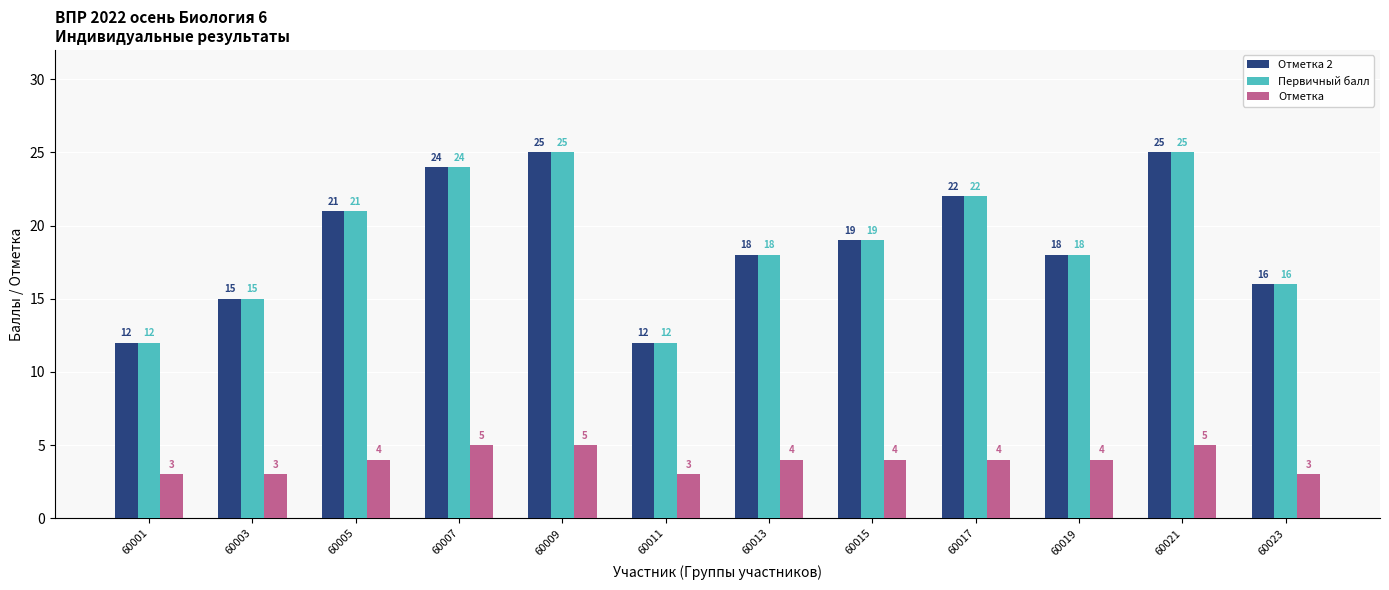

Is the value of Отметка 2 at 60013 greater than the value of Первичный балл at 60017?

No